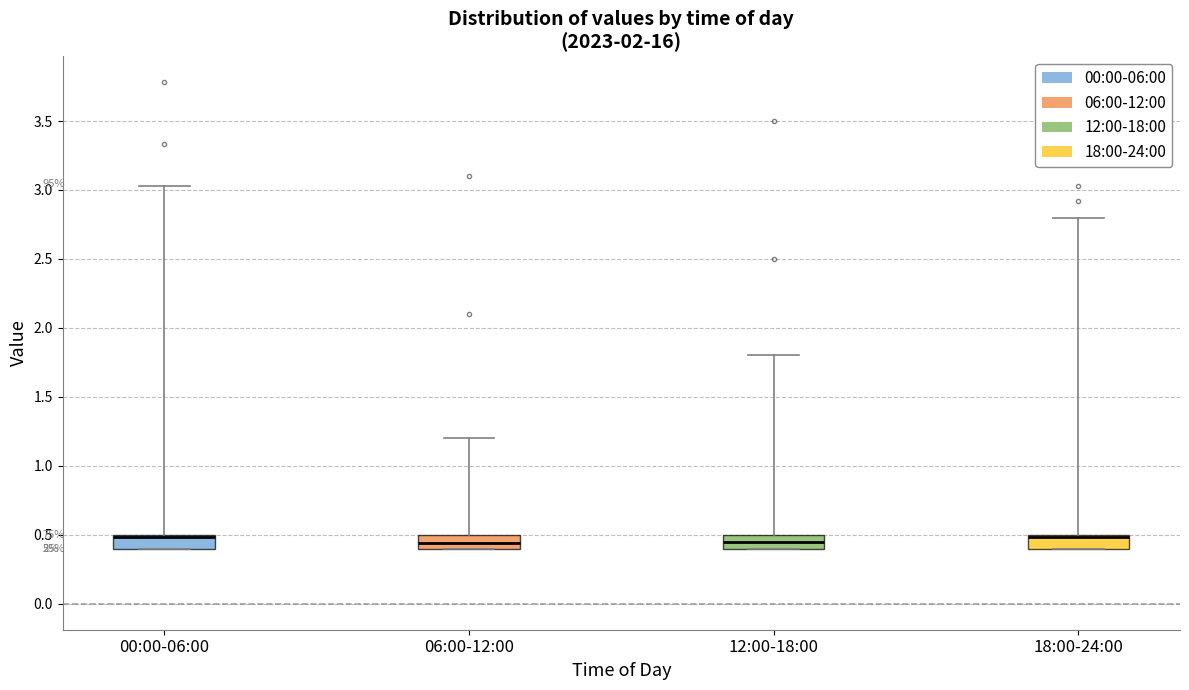

Reading left to right, transcribe this box plot: for each box, give where its median line is, the range the box spans, and where its two whiskers end, as read against the y-axis. The values are not printed on the chart, so give them approximately, as read against the axis.

00:00-06:00: median 0.50 (drawn on the box's upper edge), box 0.40 to 0.50, whiskers 0.40 to 3.05
06:00-12:00: median 0.45, box 0.40 to 0.50, whiskers 0.40 to 1.20
12:00-18:00: median 0.45, box 0.40 to 0.50, whiskers 0.40 to 1.80
18:00-24:00: median 0.50 (drawn on the box's upper edge), box 0.40 to 0.50, whiskers 0.40 to 2.80